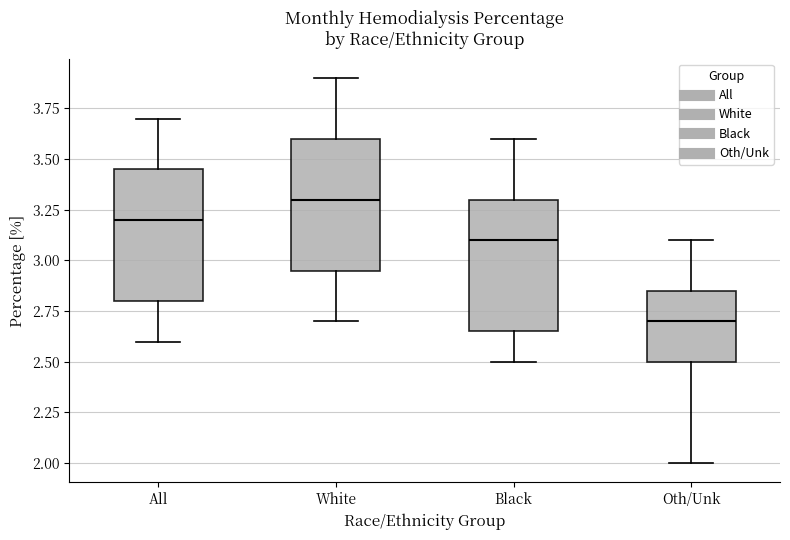

Which box's median line is the highest?

White